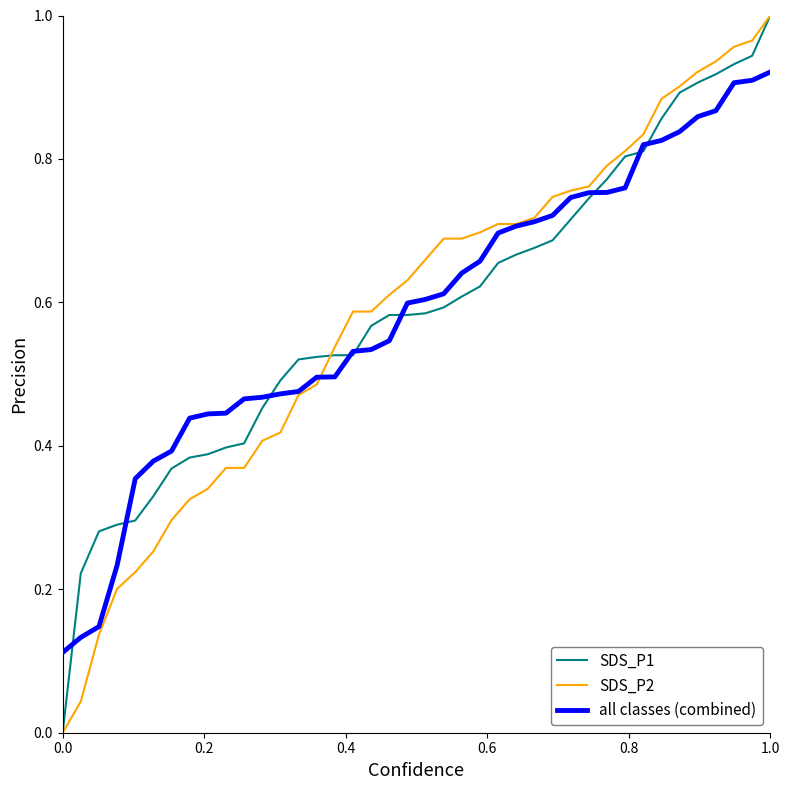

What are all the series names shown in the legend?

SDS_P1, SDS_P2, all classes (combined)